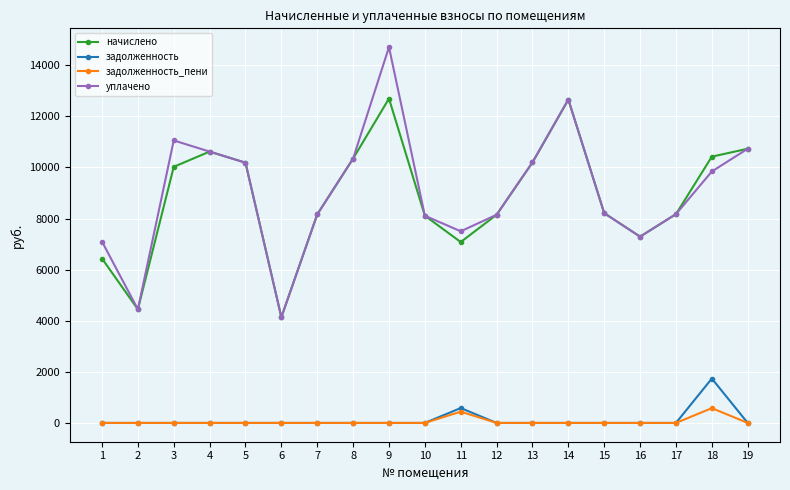

The задолженность series shows 0.0 at 17. True or false?

True